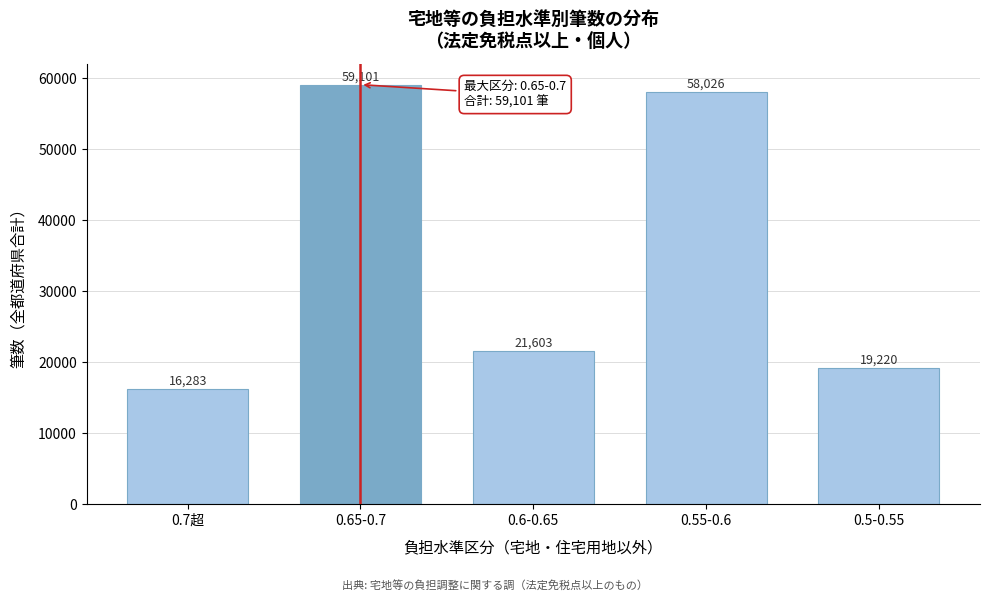

Reading left to right, what are all the values shown in this chart?

0.7超=16283	0.65-0.7=59101	0.6-0.65=21603	0.55-0.6=58026	0.5-0.55=19220